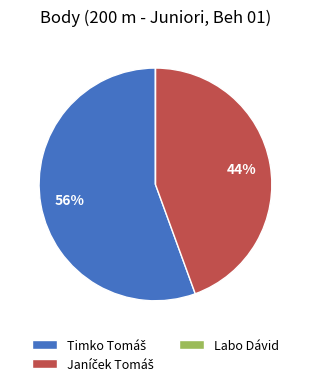

To the nearest percent, what is the average slice percentage?

33%